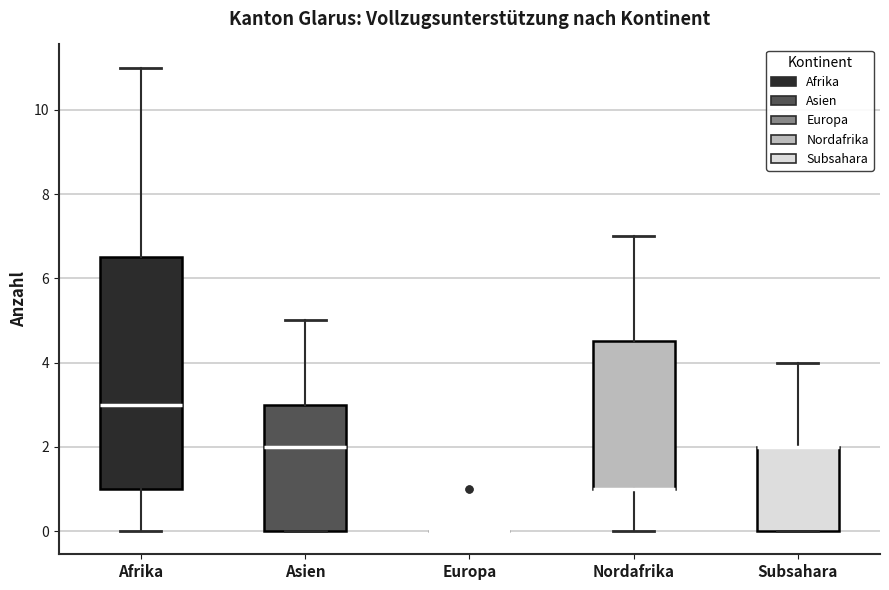

Reading left to right, transcribe this box plot: for each box, give where its median line is, the range the box spans, and where its two whiskers end, as read against the y-axis. The values are not printed on the chart, so give them approximately, as read against the axis.

Afrika: median 3.0, box 1.0 to 6.6, whiskers 0.0 to 11.0
Asien: median 2.0, box 0.0 to 3.0, whiskers 0.0 to 5.0
Europa: box collapsed to a line at 0.0, whiskers 0.0 to 0.0
Nordafrika: median 1.0 (drawn on the box's lower edge), box 1.0 to 4.6, whiskers 0.0 to 7.0
Subsahara: median 2.0 (drawn on the box's upper edge), box 0.0 to 2.0, whiskers 0.0 to 4.0